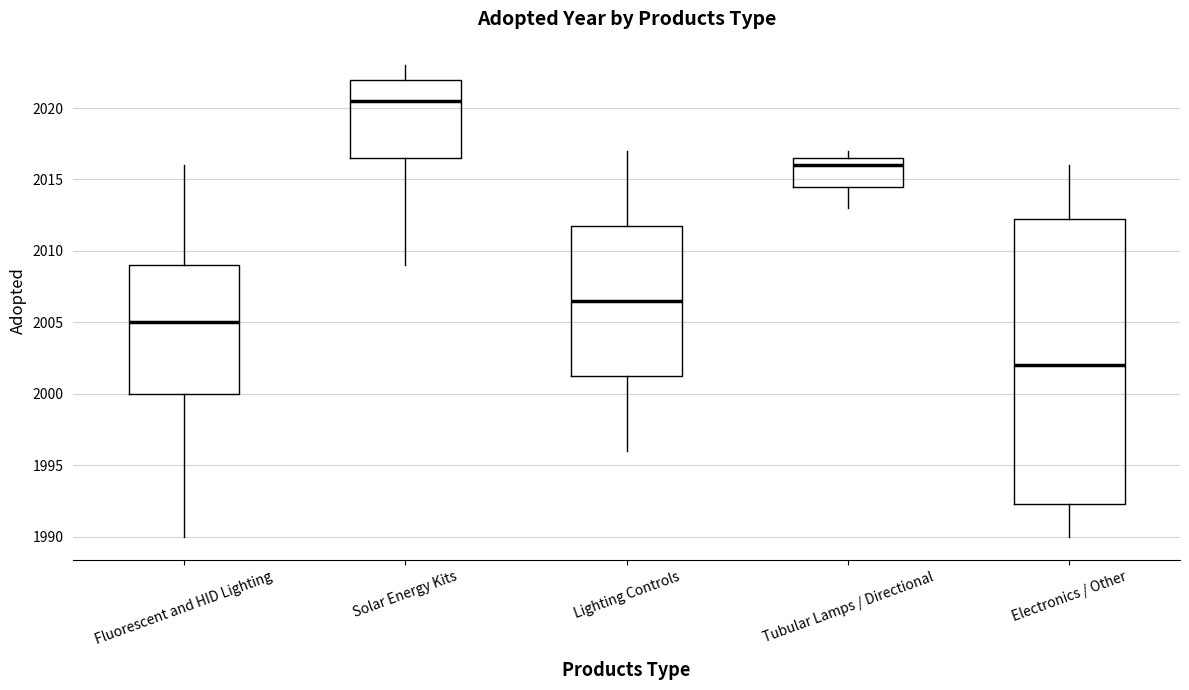

Which box is the tallest, from its lower edge to its upper edge?

Electronics / Other